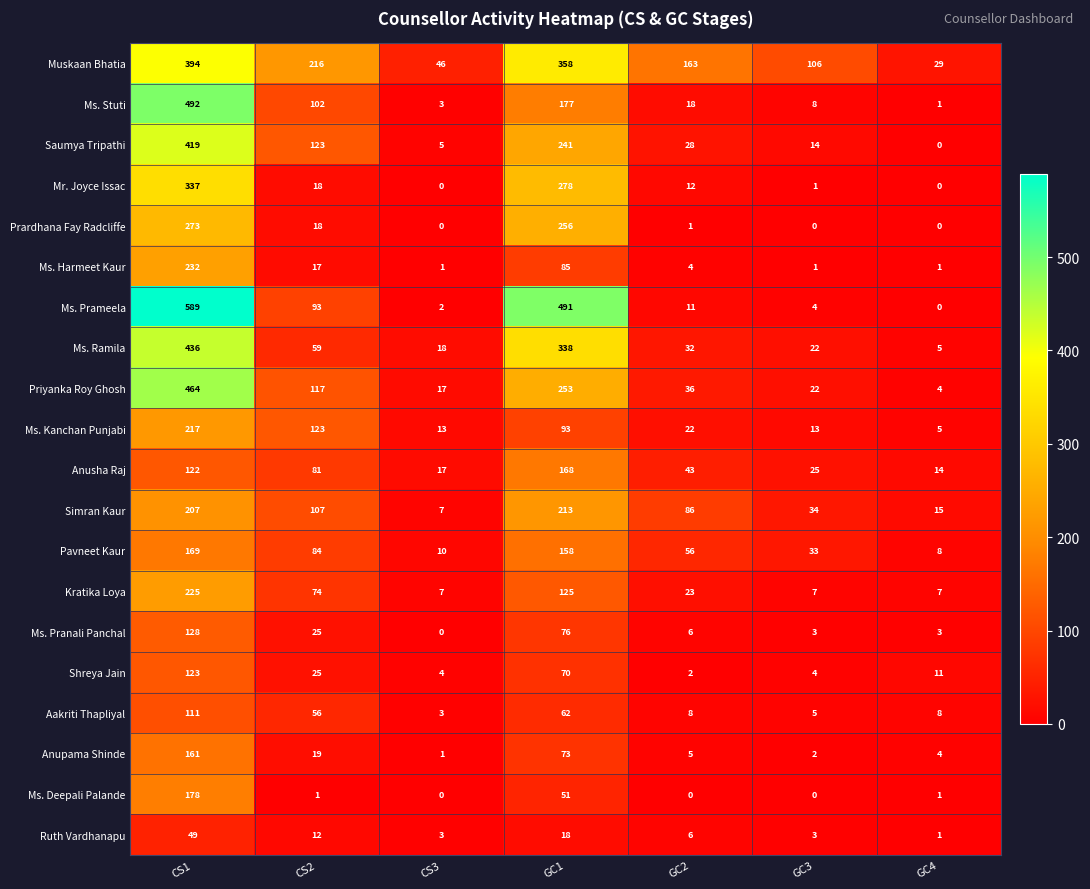

At which label does Kratika Loya first exceed 23?

CS1